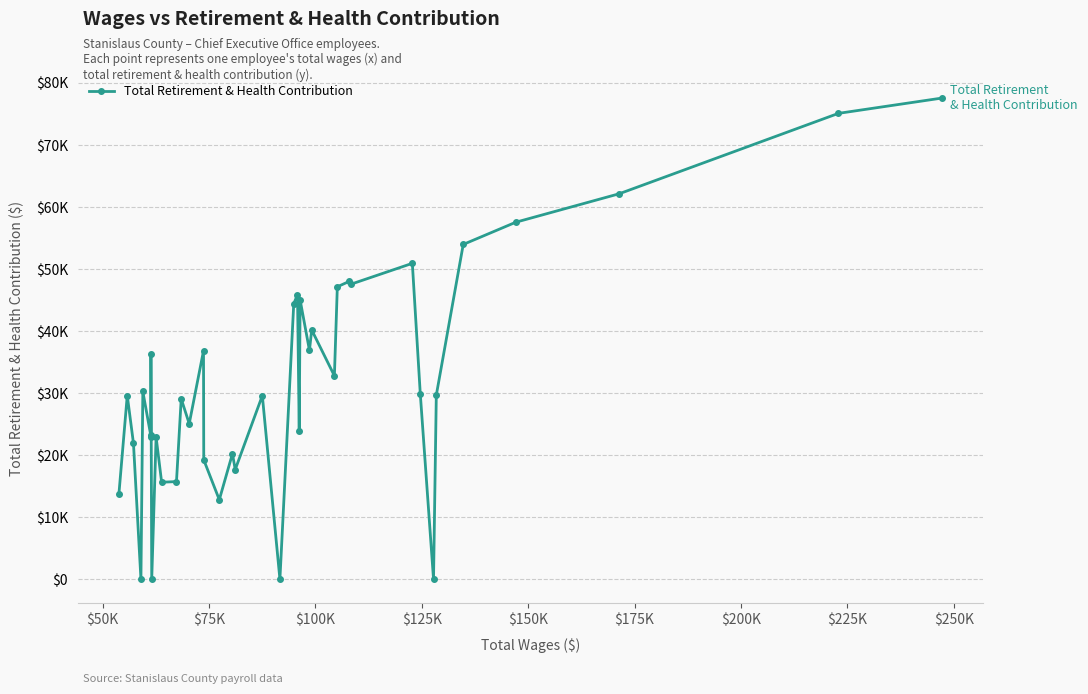

How many points are lower than both their immediate neighbors (excluding endpoints)?

13